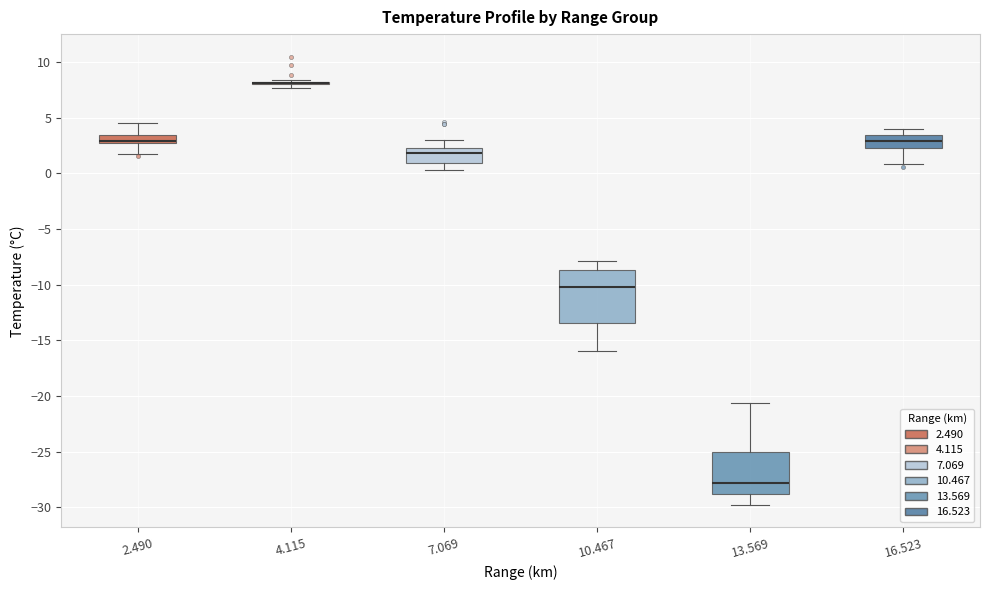

Where is the lower edge of the box at x = 7.069 on the y-axis? The values are not printed on the chart, so give them approximately, as read against the axis.

1.0